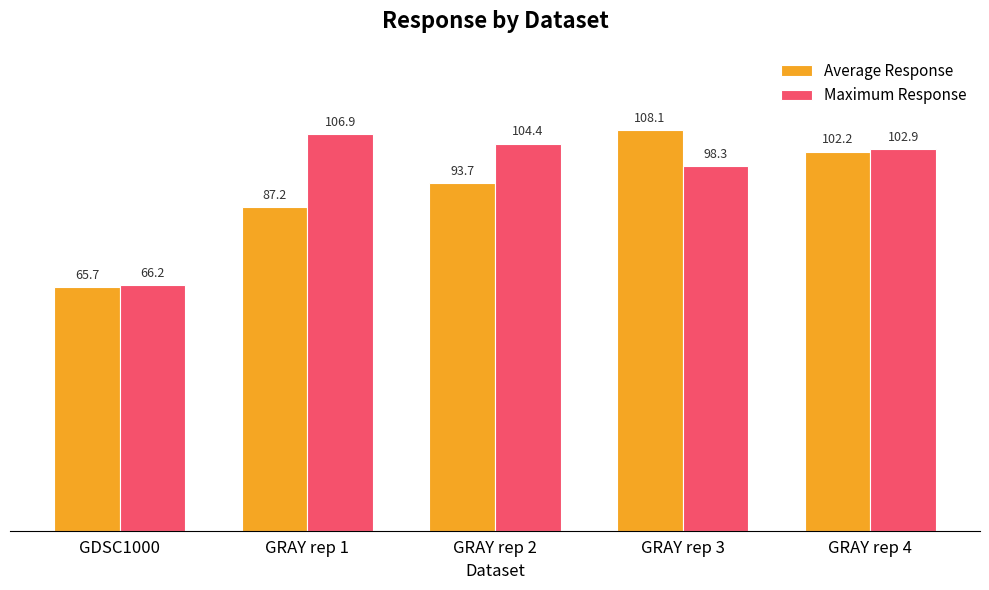

Are the bars horizontal?

No